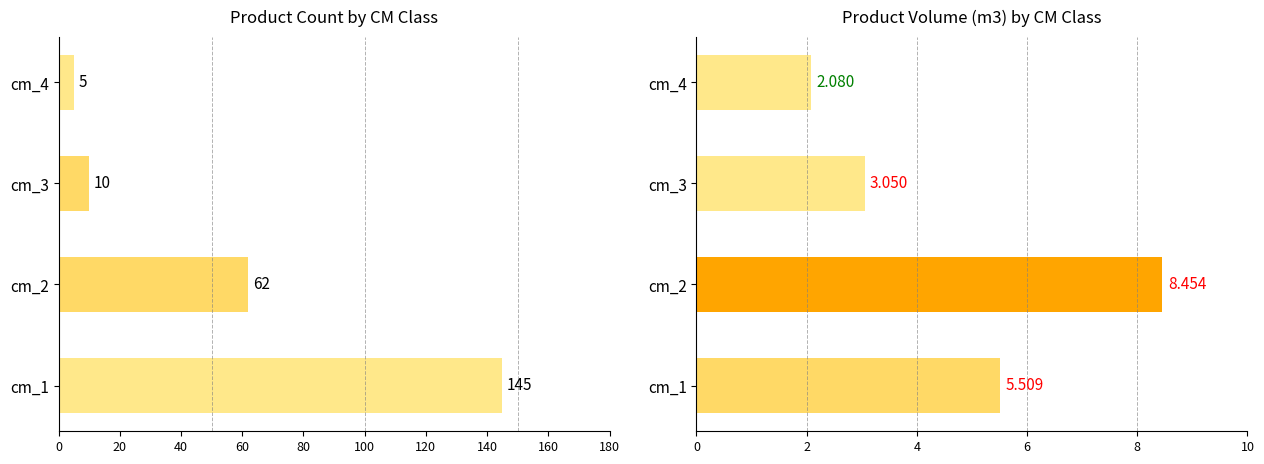

Reading right to left, list all the values displayed in this chart.

produit_nbre: 5.0	10.0	62.0	145.0
produit_vtgr: 2.1	3.0	8.5	5.5